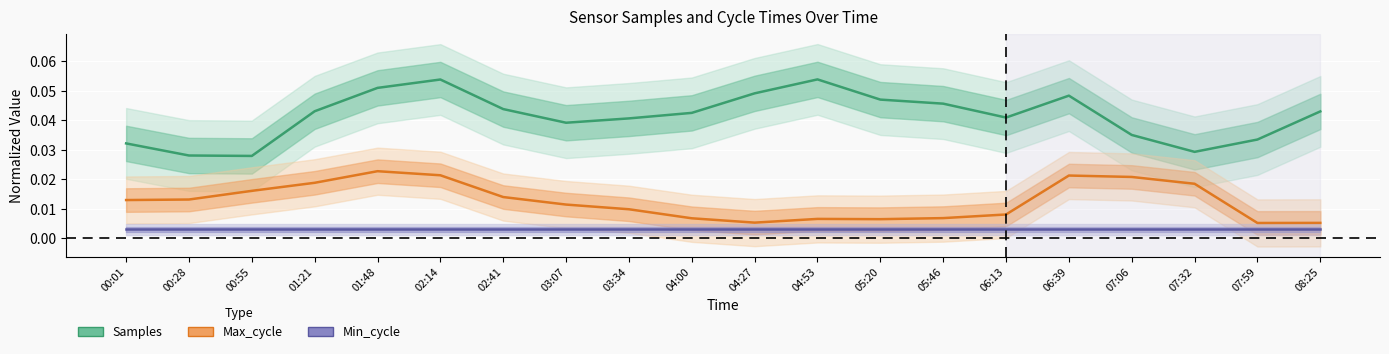

What is the label of the 18th point from the right?

00:55